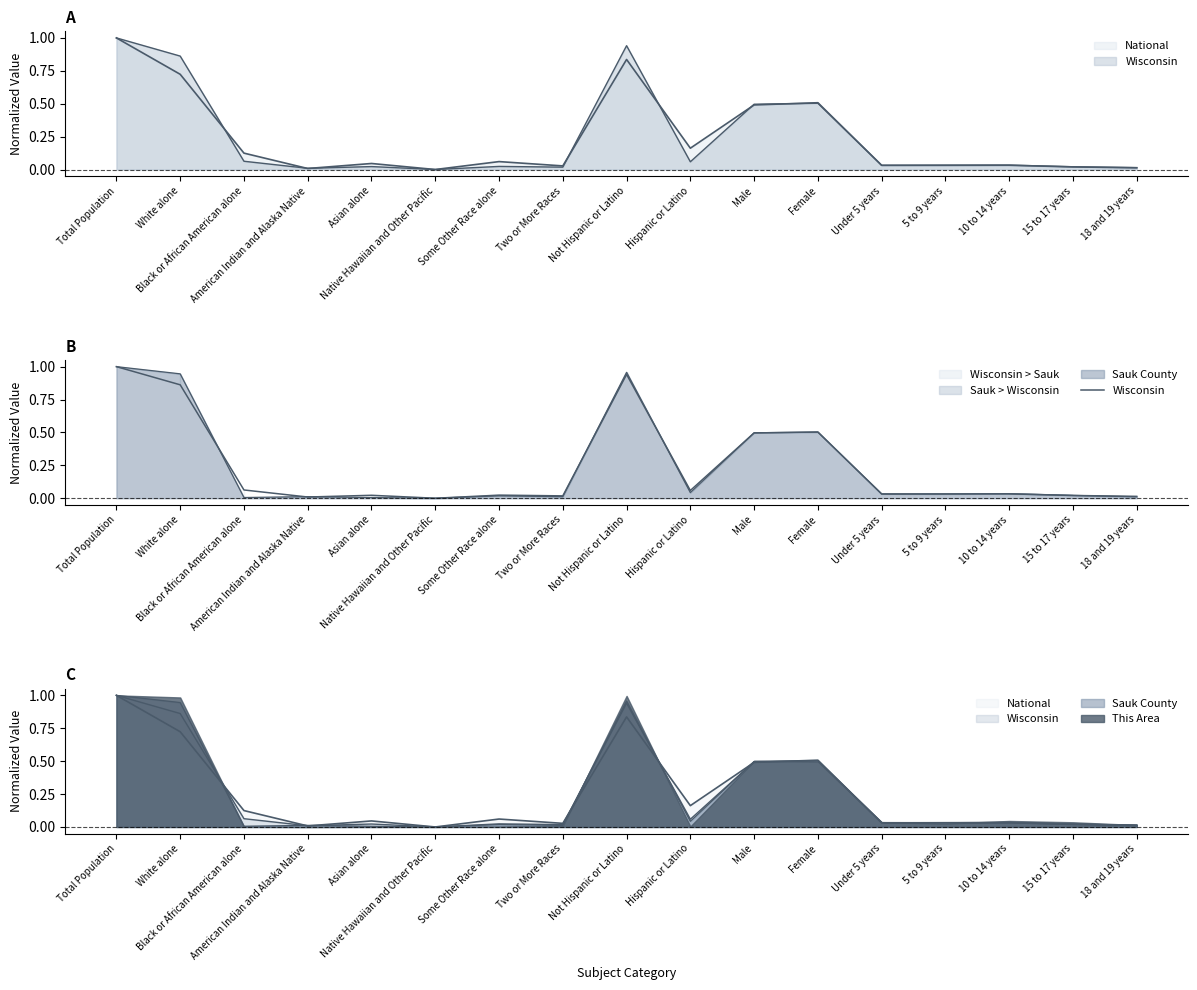

What is the greatest value displayed?

1.0